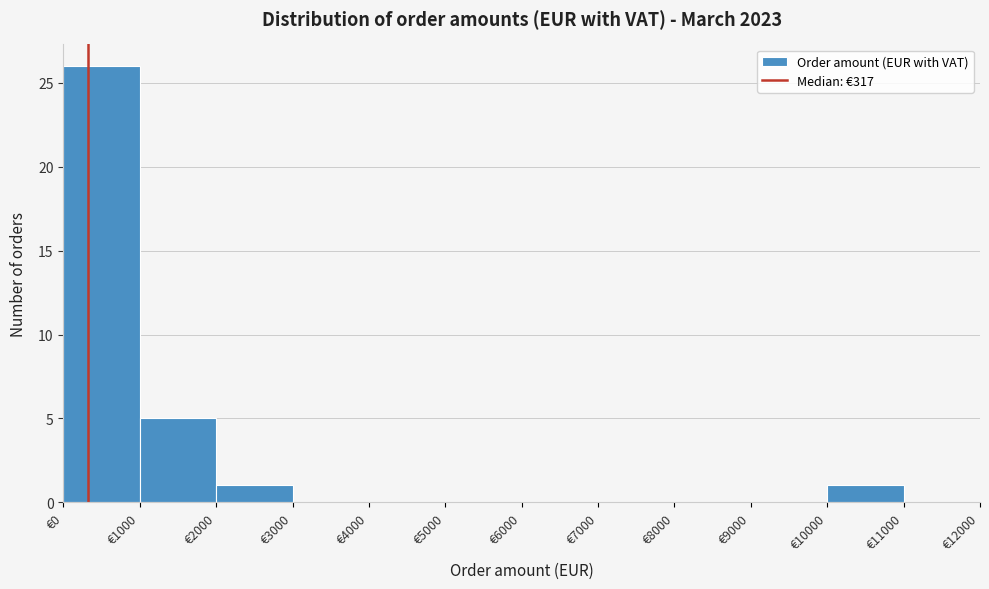

Reading left to right, transcribe this chart: for each bar, give the range it covers on the x-axis and its height. The values are not printed on the chart, so give them approximately, as read against the axis.

0 to 1000: 26
1000 to 2000: 5
2000 to 3000: 1
3000 to 4000: 0
4000 to 5000: 0
5000 to 6000: 0
6000 to 7000: 0
7000 to 8000: 0
8000 to 9000: 0
9000 to 10000: 0
10000 to 11000: 1
11000 to 12000: 0